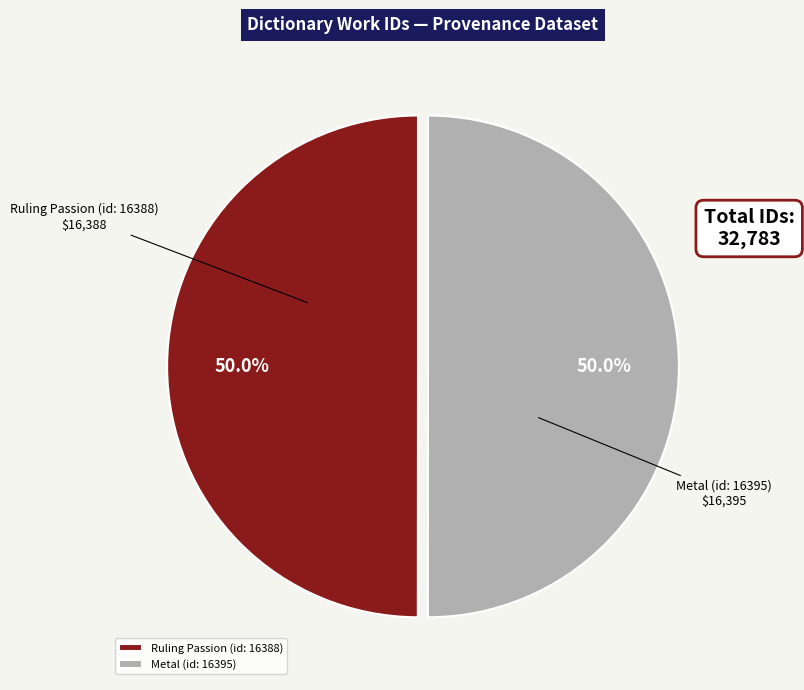

What percentage do Ruling Passion (id: 16388) and Metal (id: 16395) together represent?

100.0%